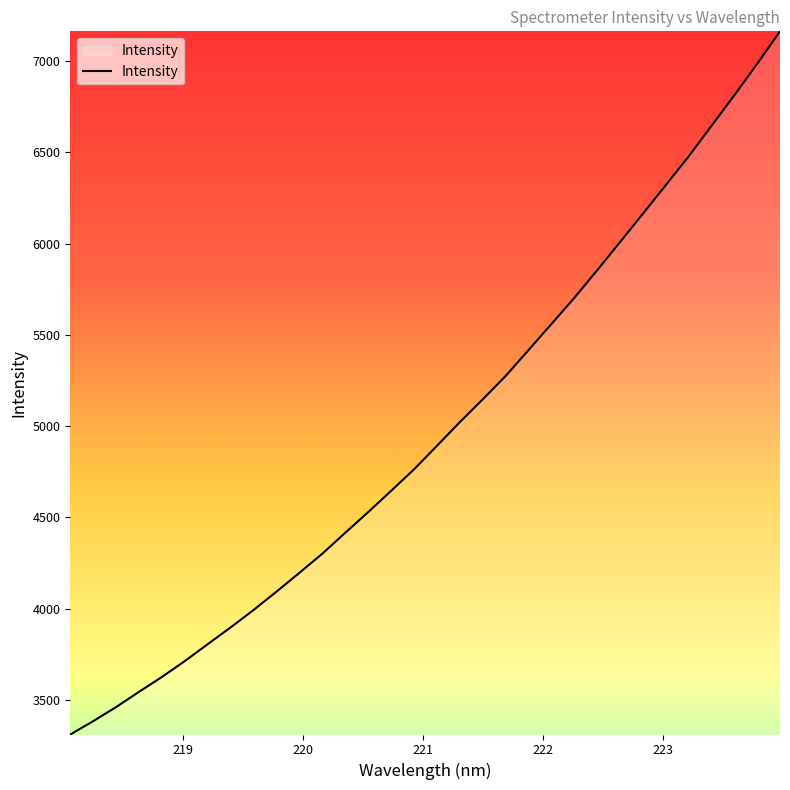

What is the greatest value displayed?

7163.4